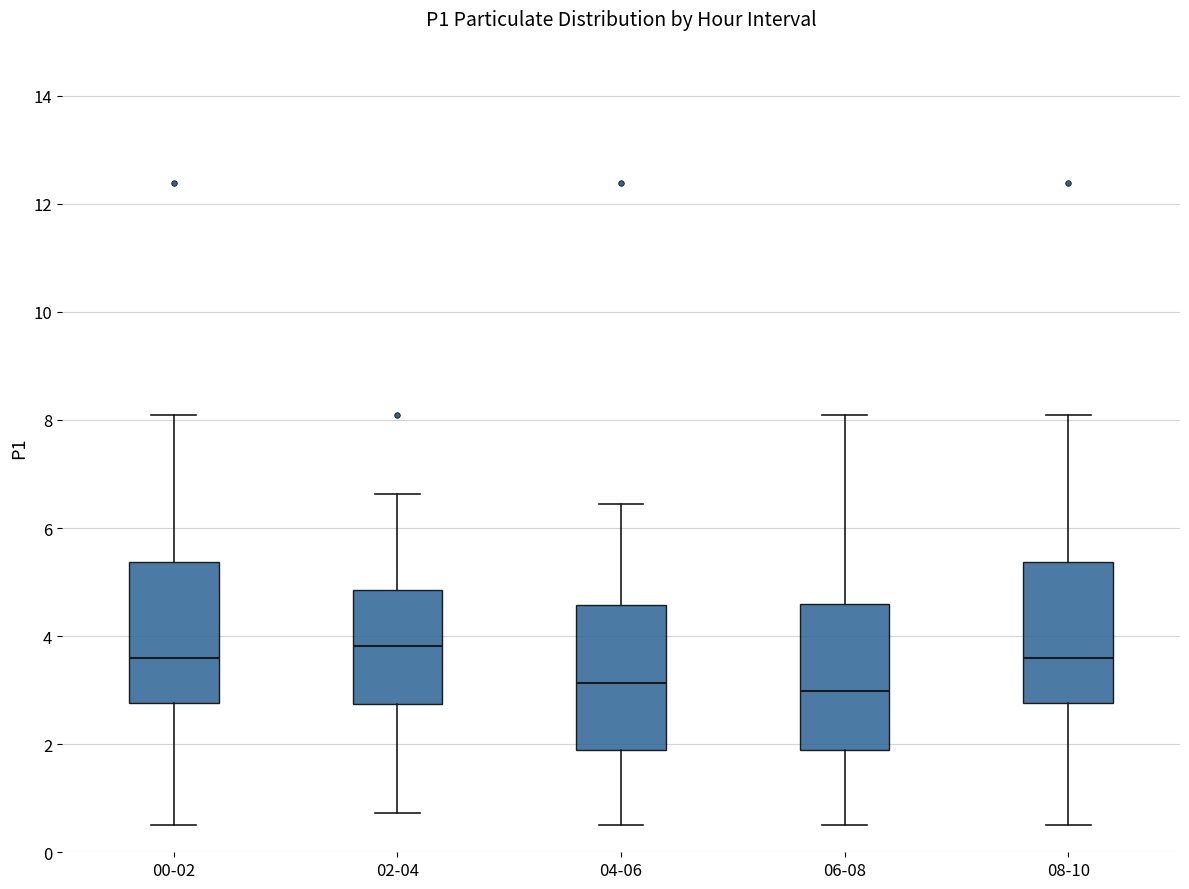

Reading left to right, transcribe this box plot: for each box, give where its median line is, the range the box spans, and where its two whiskers end, as read against the y-axis. The values are not printed on the chart, so give them approximately, as read against the axis.

00-02: median 3.6, box 2.8 to 5.4, whiskers 0.6 to 8.2
02-04: median 3.8, box 2.8 to 4.8, whiskers 0.8 to 6.6
04-06: median 3.2, box 1.8 to 4.6, whiskers 0.6 to 6.4
06-08: median 3.0, box 1.8 to 4.6, whiskers 0.6 to 8.2
08-10: median 3.6, box 2.8 to 5.4, whiskers 0.6 to 8.2